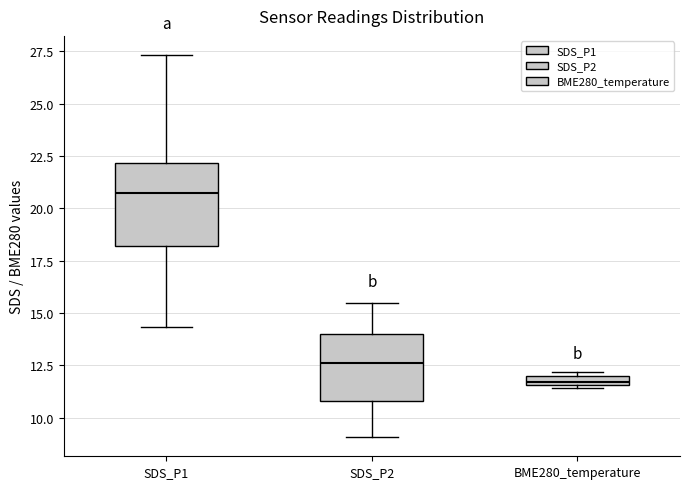

Which box is the tallest, from its lower edge to its upper edge?

SDS_P1